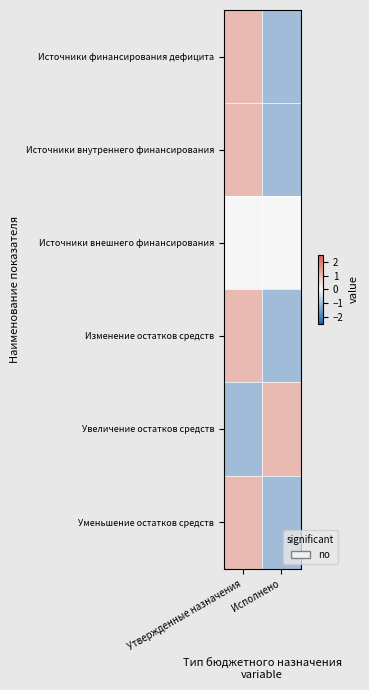

What is the difference between the highest and lowest values at Утвержденные назначения?

2.0